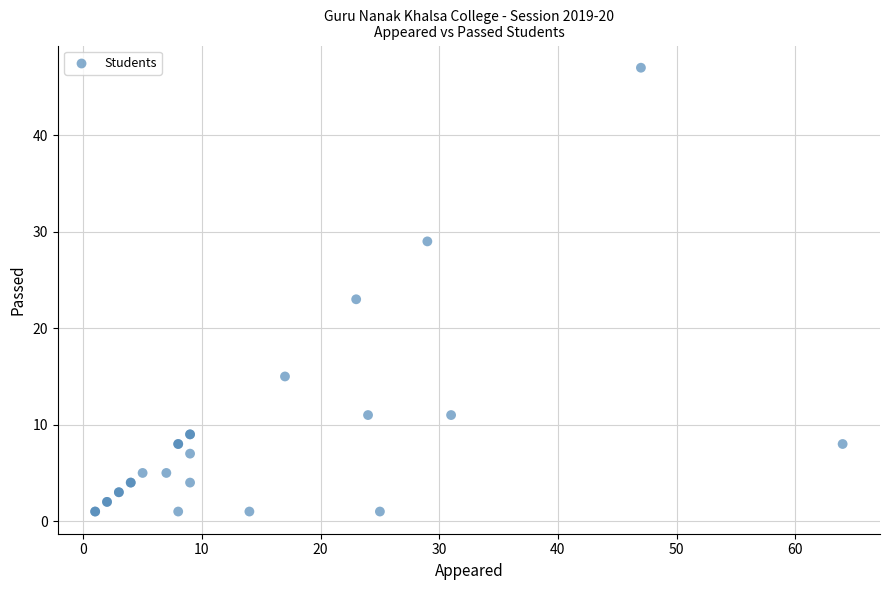

What Y value in the scatter plot is closest to 24?

23